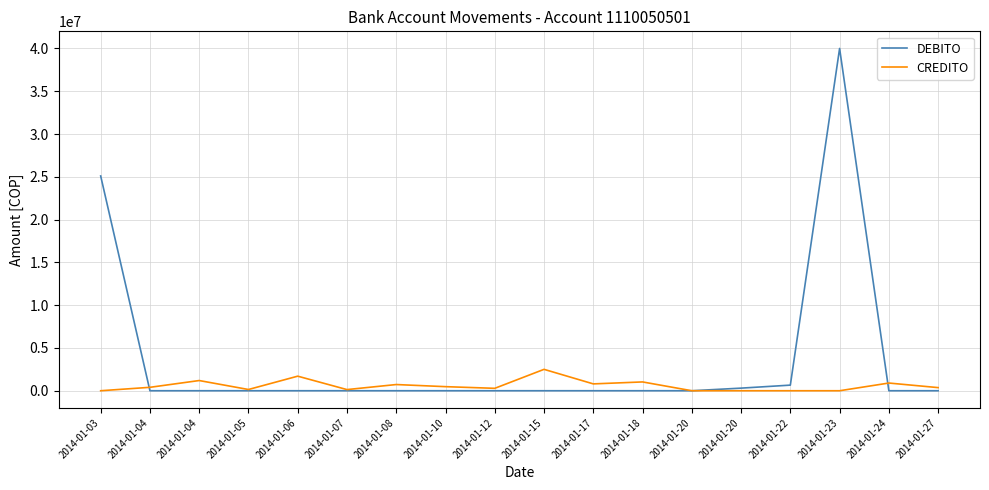

At which category does CREDITO reach its first local valley?

2014-01-05